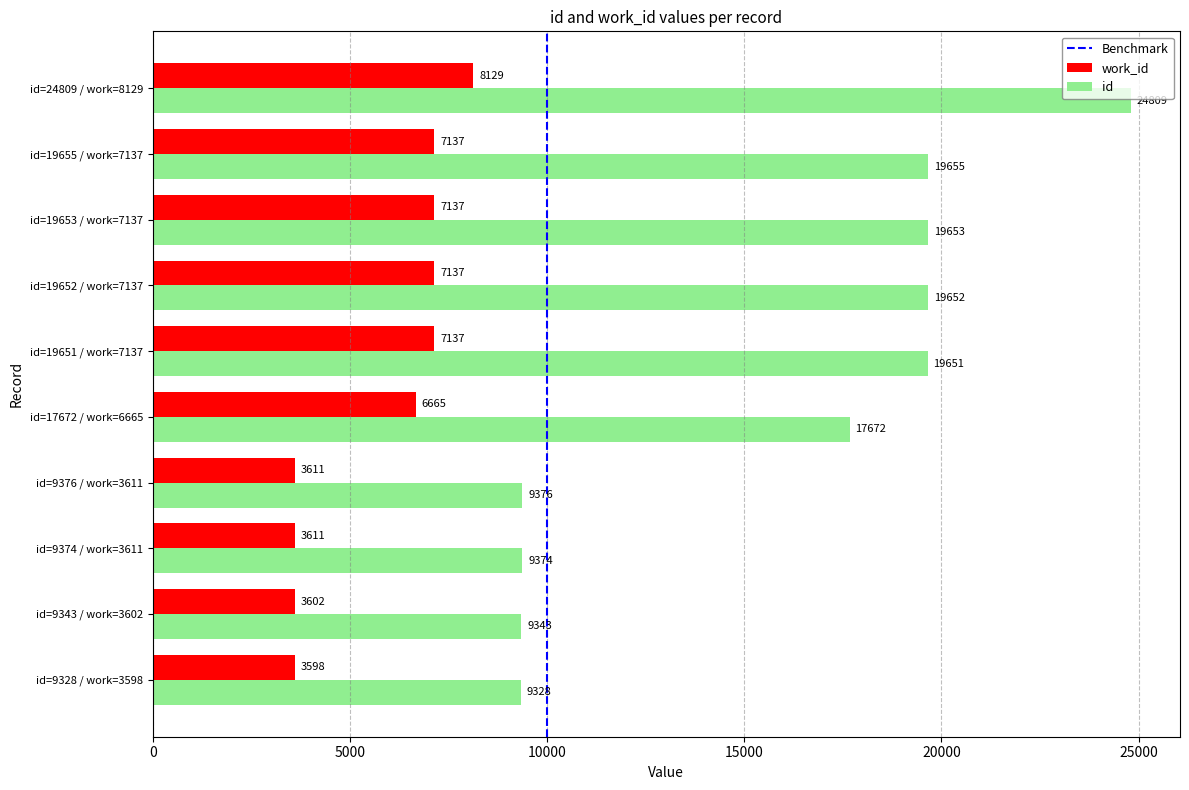

What is the sum of the work_id values at id=9343 / work=3602 and id=24809 / work=8129?

11731